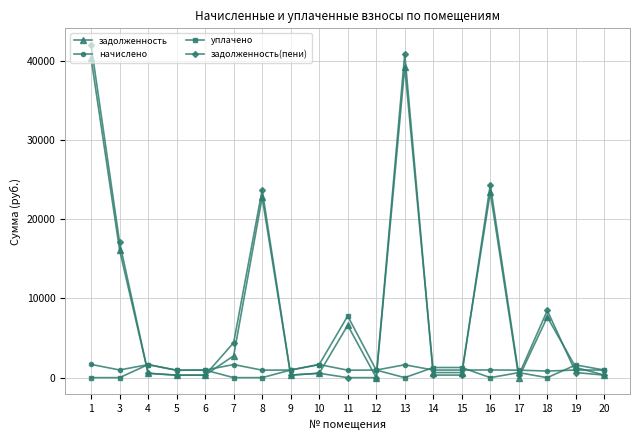

What is the maximum value for начислено?

1673.1